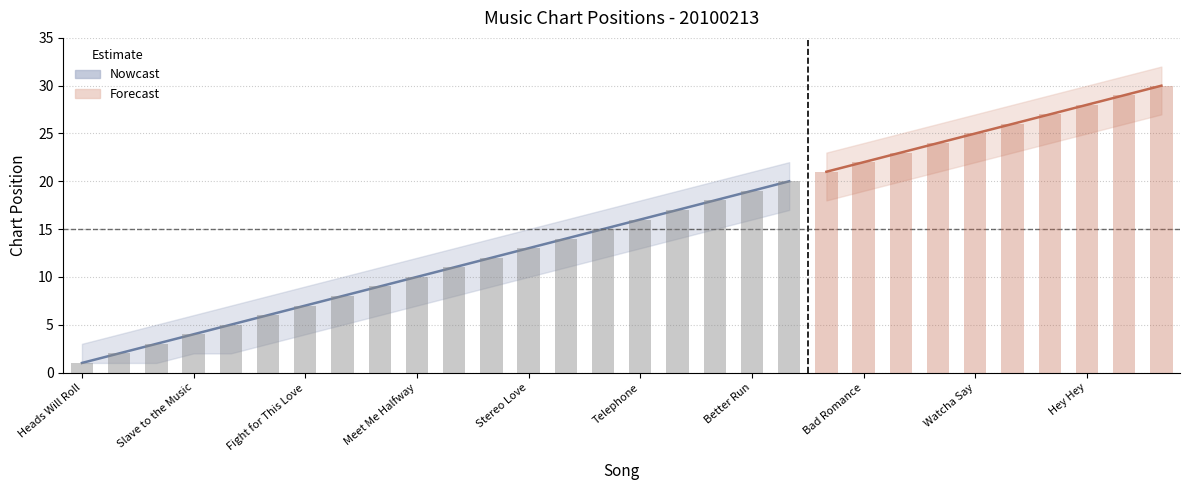

What position from the left is Memories?

15